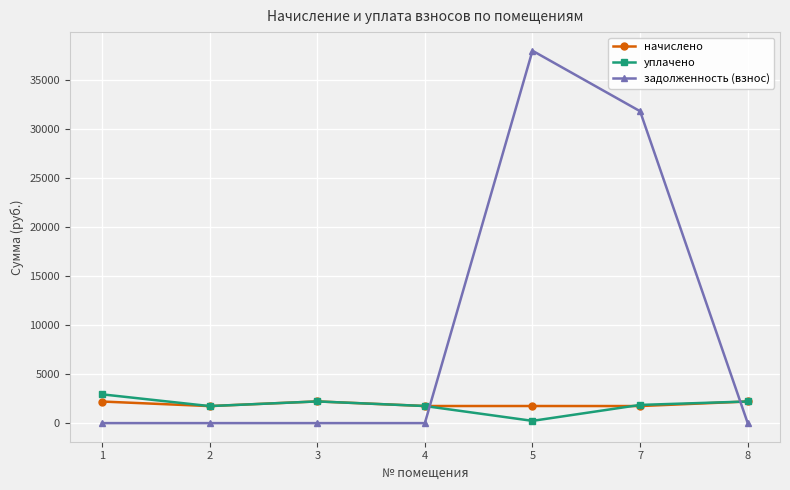

At which label does уплачено first exceed 1856?

1